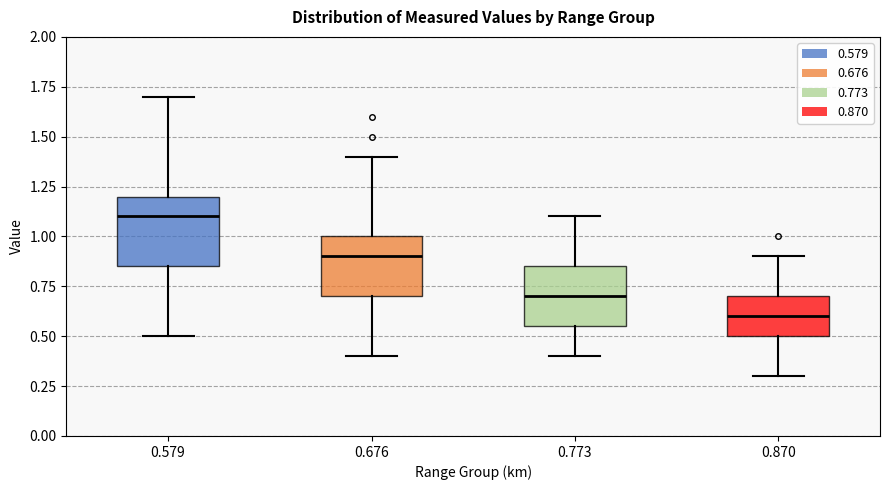

Reading left to right, read every box against the y-axis: the position of its median line, the range the box covers, and the ends of its whiskers. The values are not printed on the chart, so give them approximately, as read against the axis.

0.579: median 1.10, box 0.85 to 1.20, whiskers 0.50 to 1.70
0.676: median 0.90, box 0.70 to 1.00, whiskers 0.40 to 1.40
0.773: median 0.70, box 0.55 to 0.85, whiskers 0.40 to 1.10
0.870: median 0.60, box 0.50 to 0.70, whiskers 0.30 to 0.90